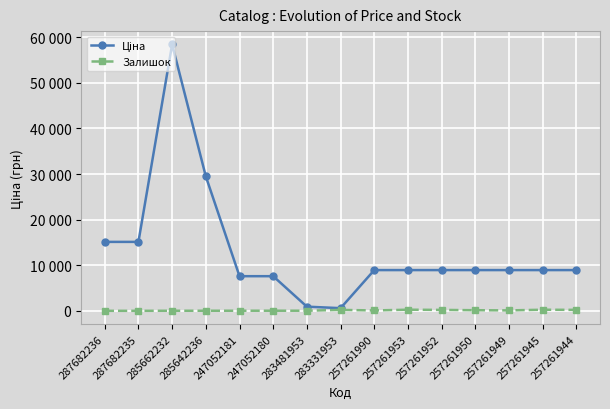

What is the difference between the Ціна values at 247052180 and 257261944?

1337.6